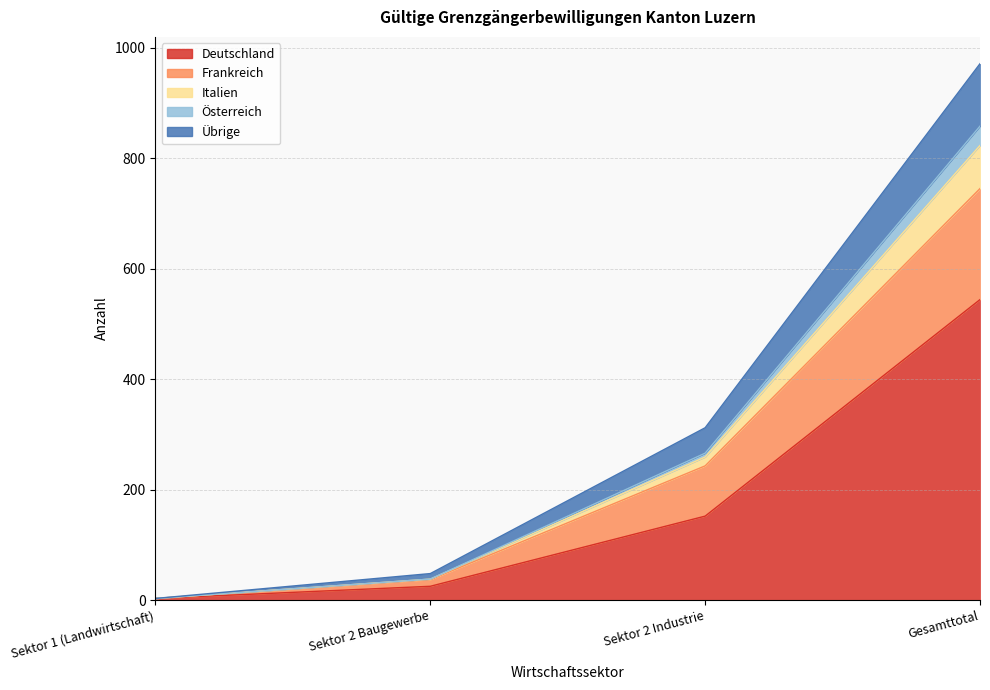

True or false: Österreich has a value of 552 at Gesamttotal.

False